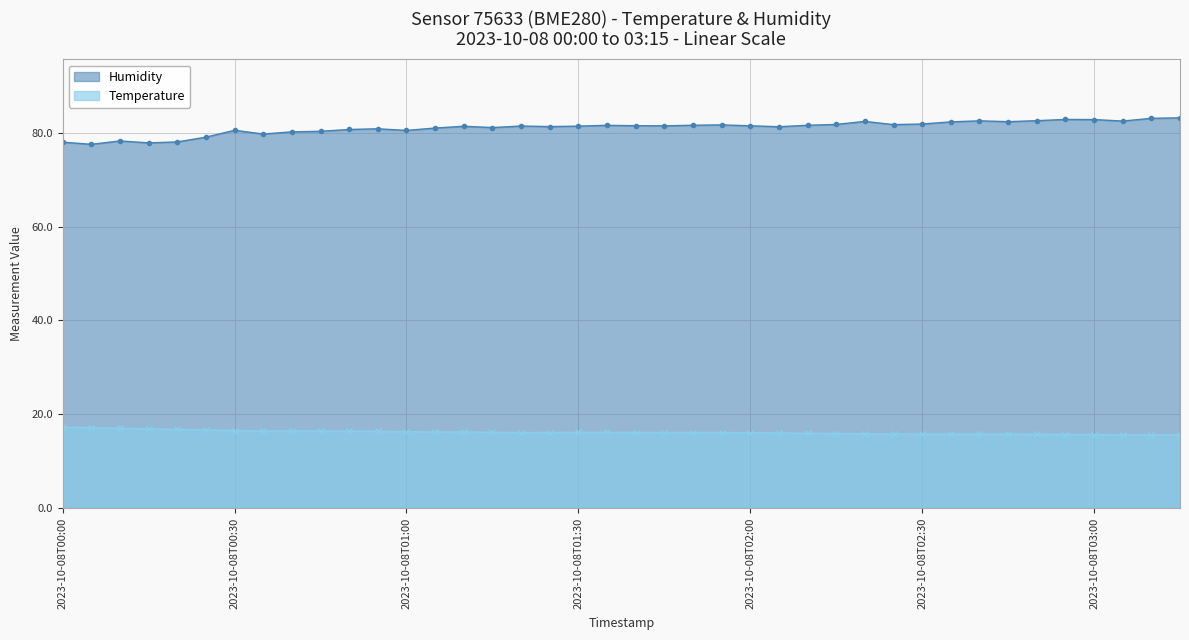

What is the total value across all series at 2023-10-08T02:10?

97.6